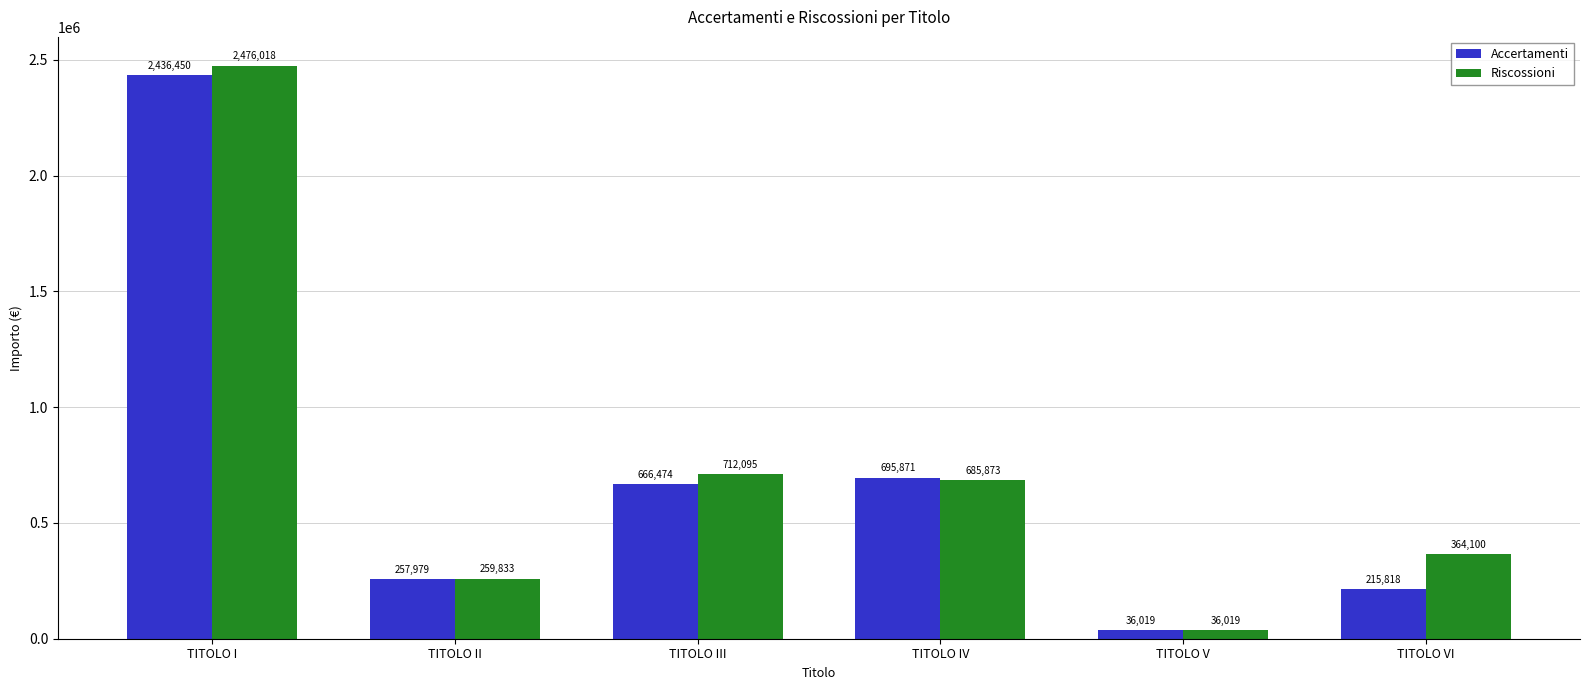

Which series has the widest spread of values?

Riscossioni